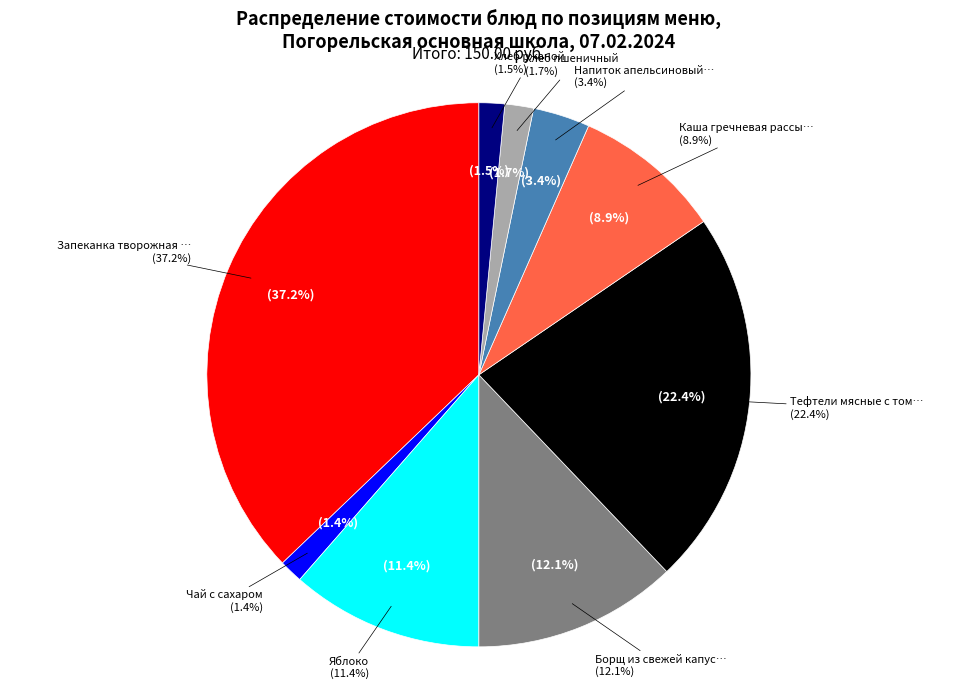

What is the change in value from Чай с сахаром to Каша гречневая рассыпчатая?

+11.2